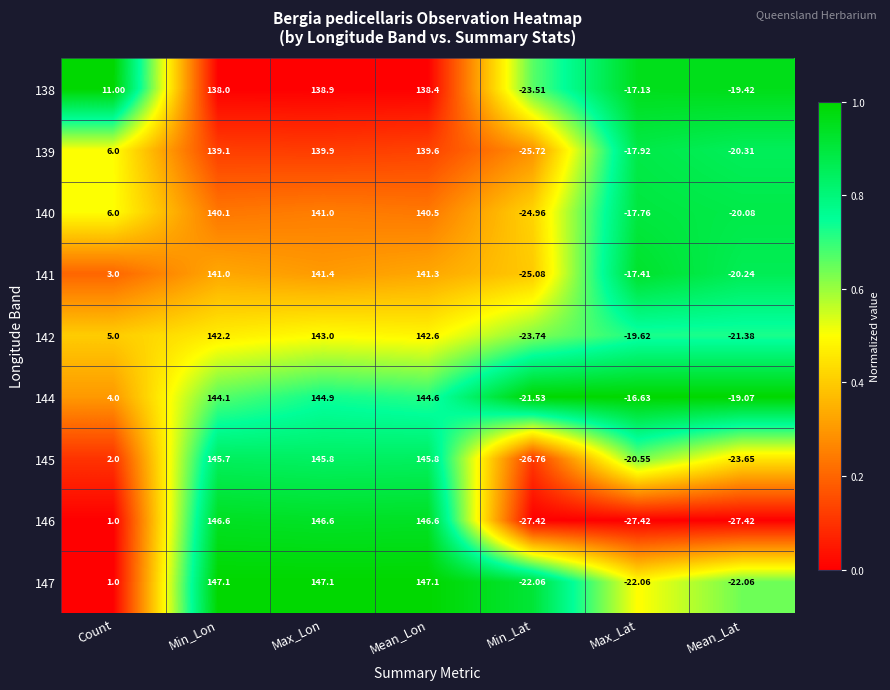

At which label is 142 closest to 59?

Count